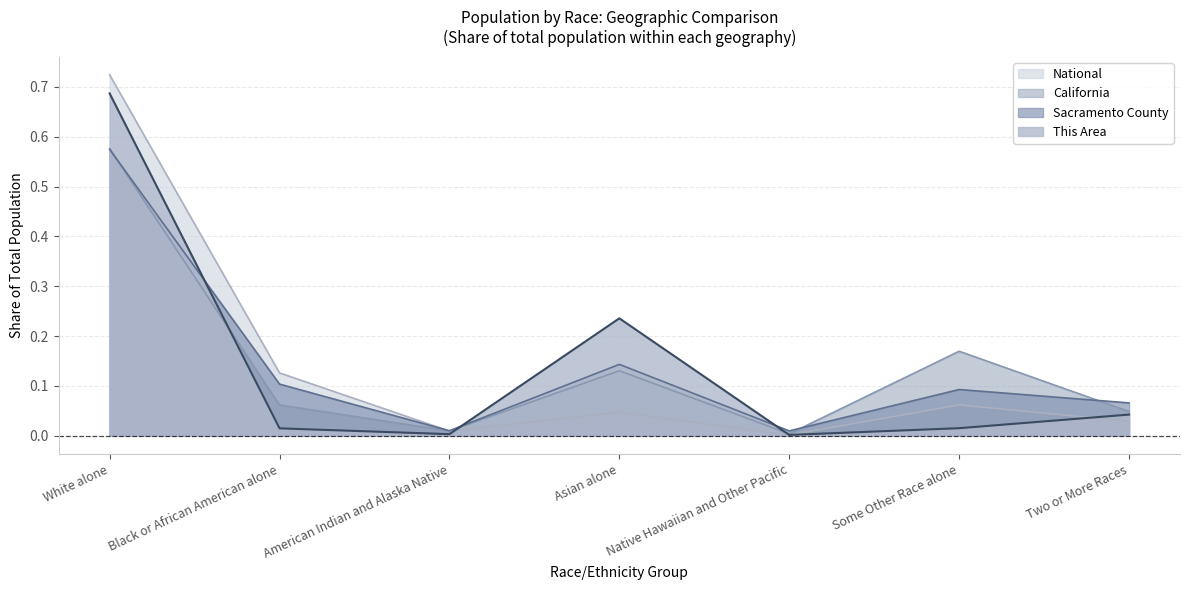

Which category has the lowest value across all series?

Native Hawaiian and Other Pacific